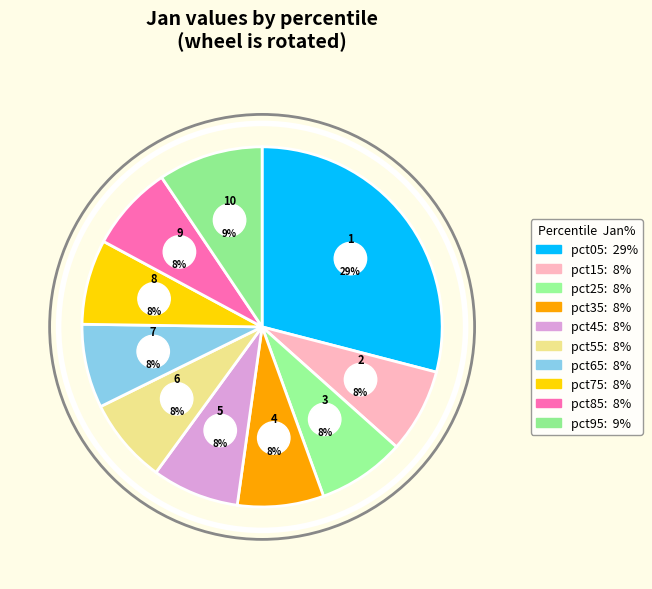

Does pct95 represent more than half of the total?

No